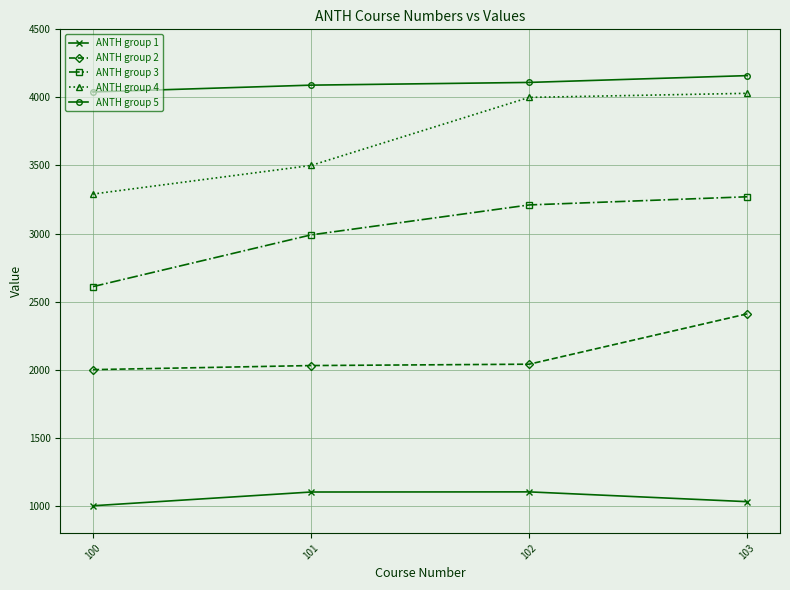

What is the difference between the highest and lowest values at 102?

3008